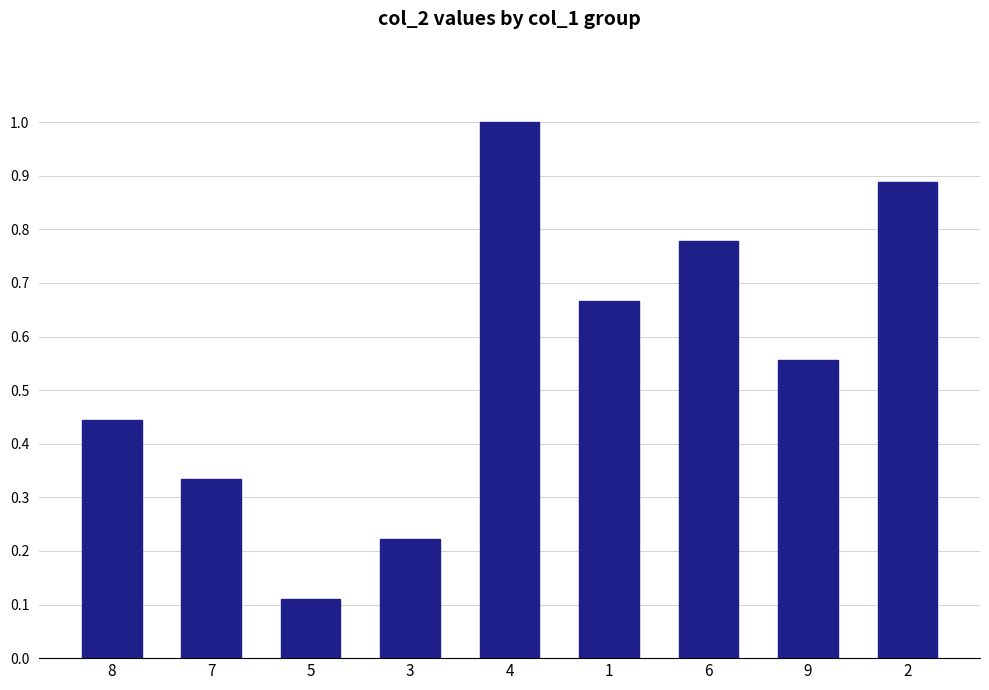

What is the sum of the values at 9 and 4?

1.6